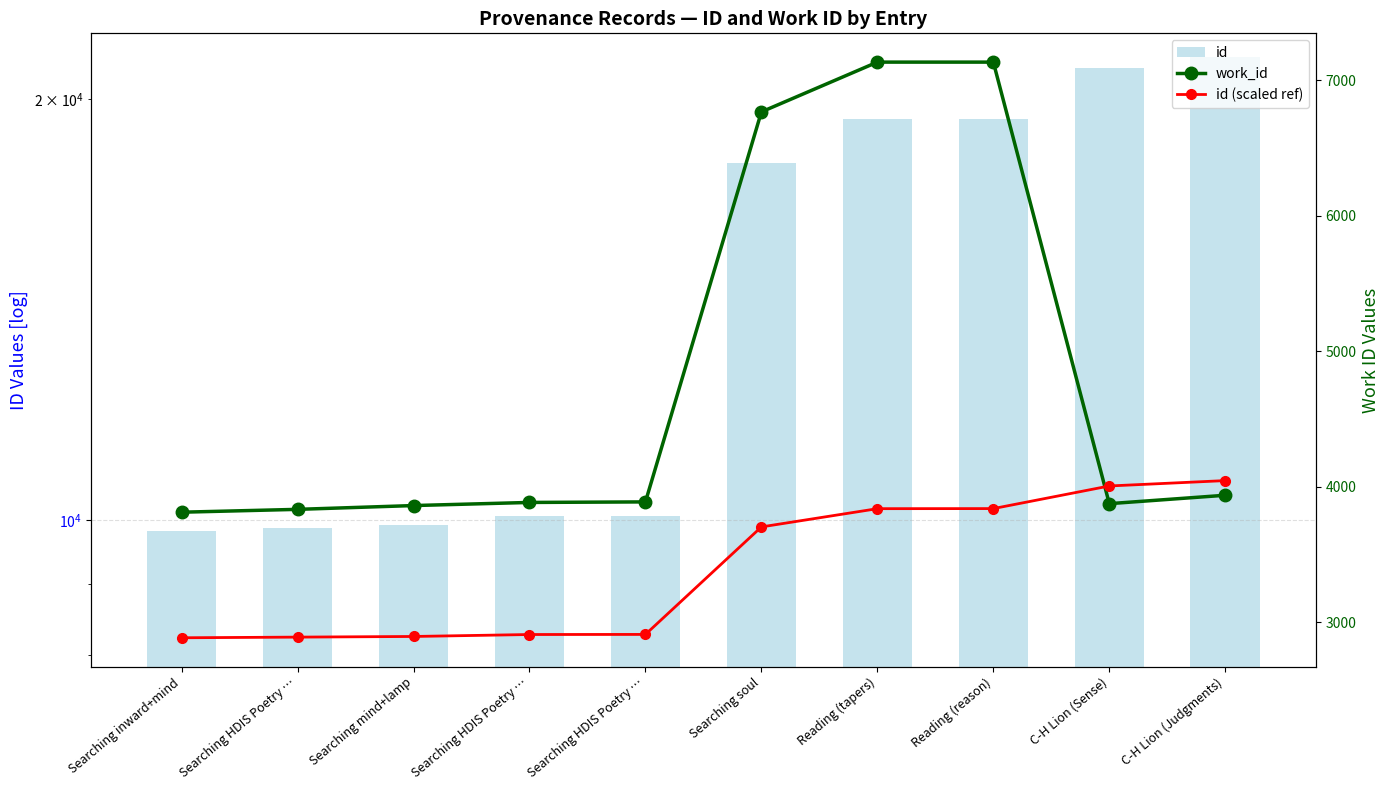

At which category is the sum across all series the highest?

Reading (reason)